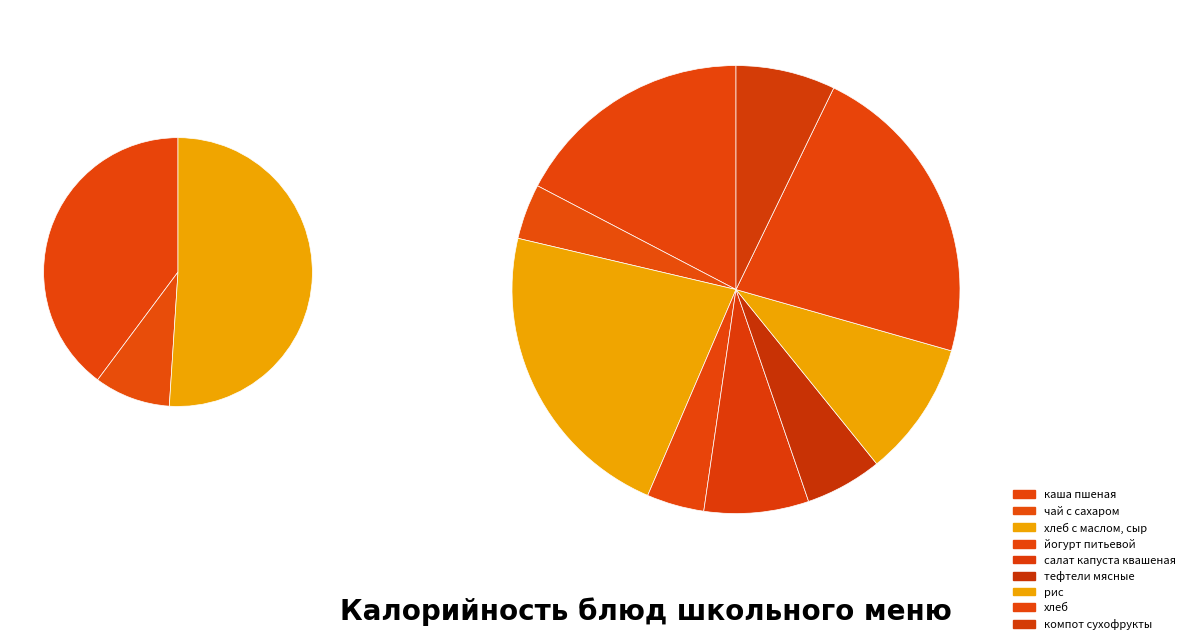

What is the largest slice in the pie chart?

хлеб с маслом, сыр